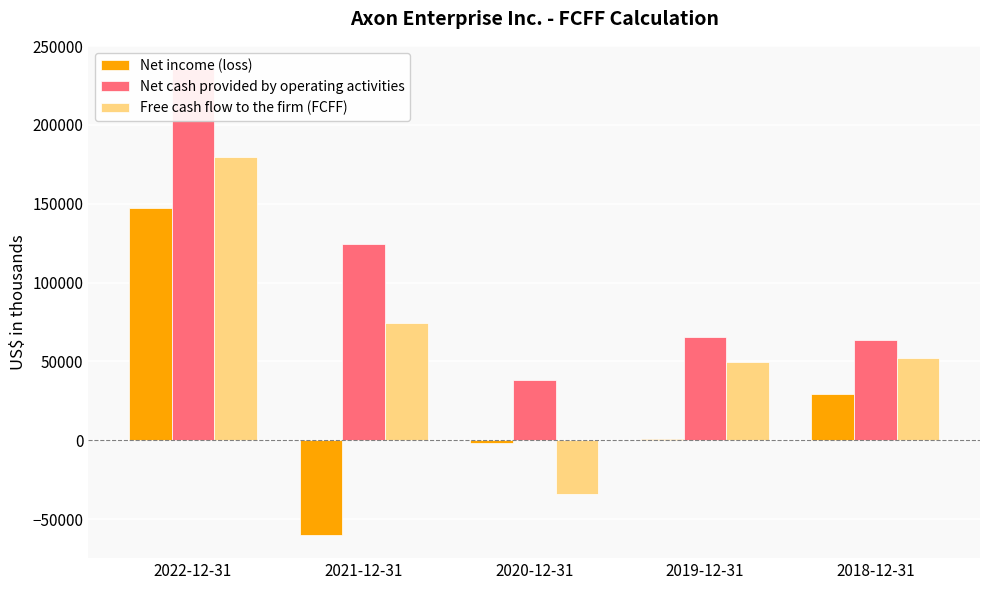

Which category has the highest value in the Net cash provided by operating activities series?

2022-12-31